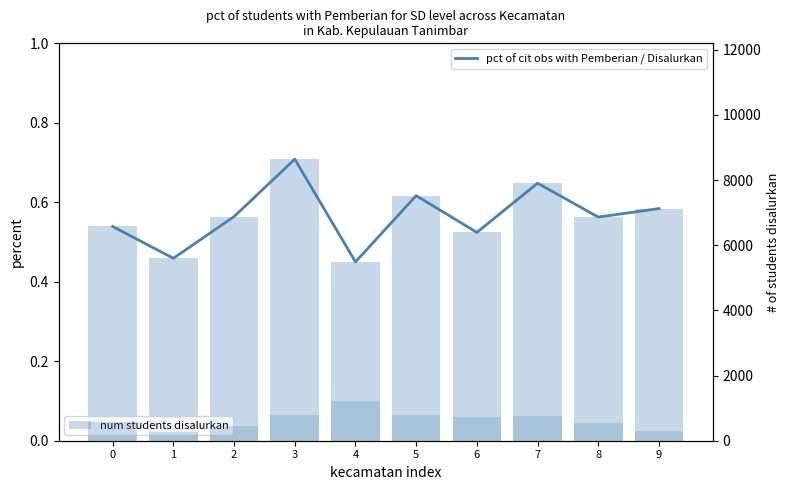

The pct of cit obs with Pemberian / Disalurkan series shows 0.5 at 1. True or false?

True